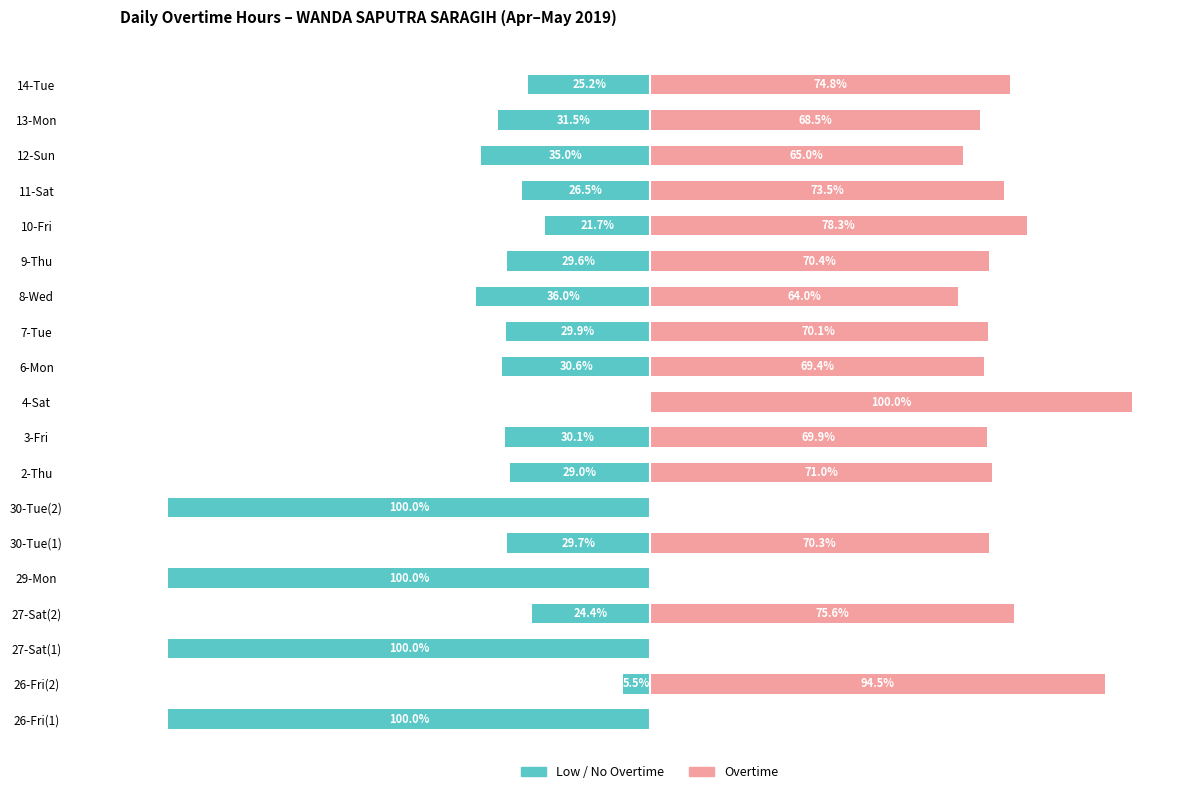

The Overtime series shows 0.0 at 26-Fri(1). True or false?

True